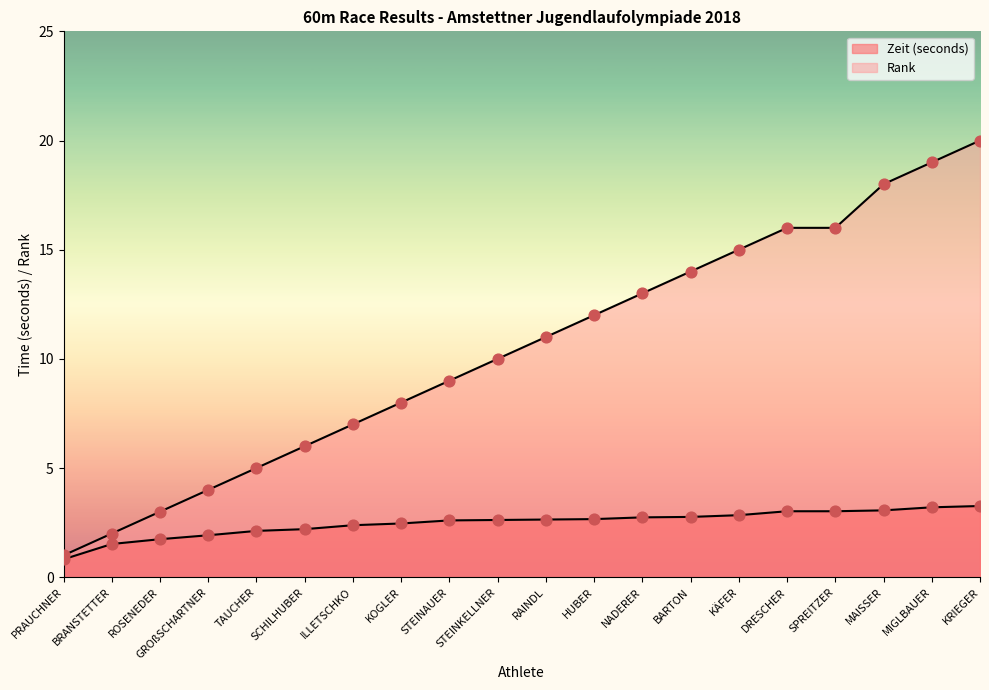

Which series has the largest Y range (max minus min)?

Rank